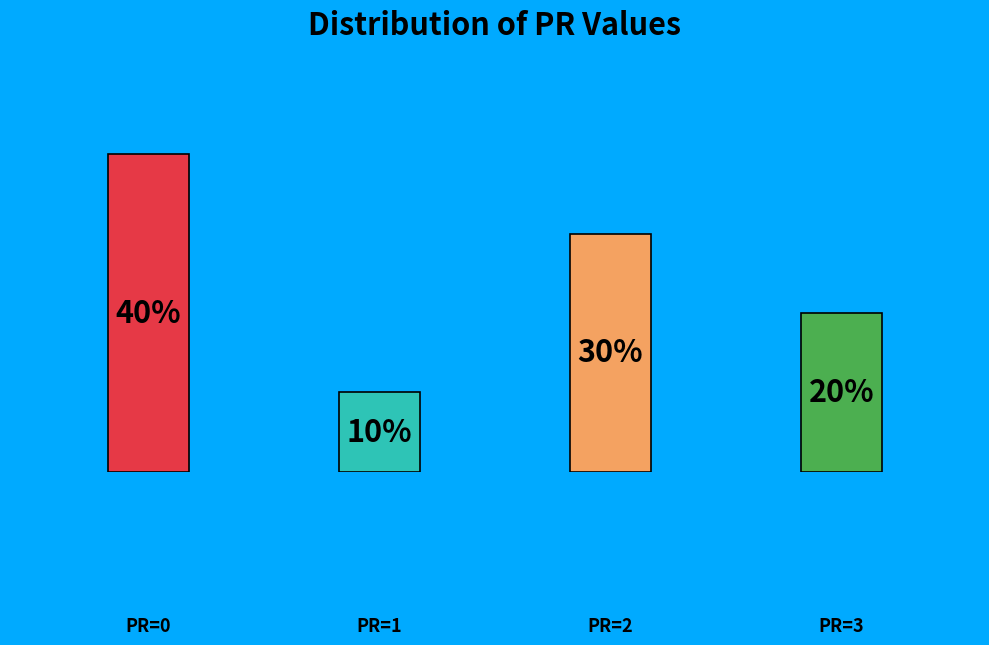

How many bars are there in total?

4